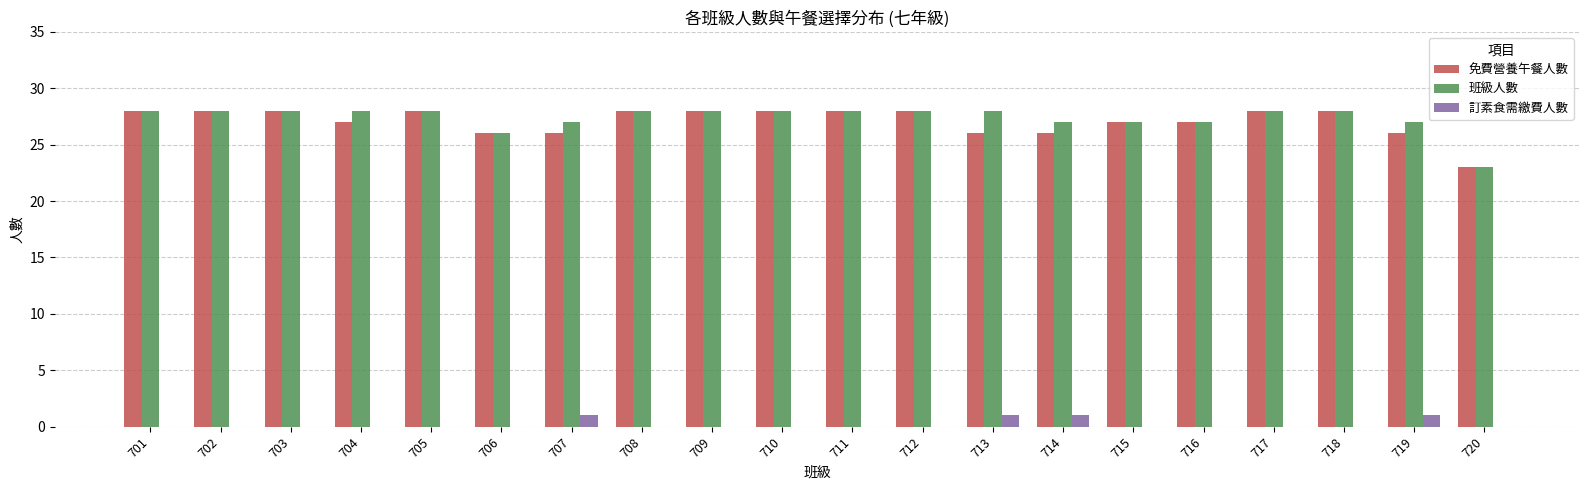

Count the number of data series in this chart.

3